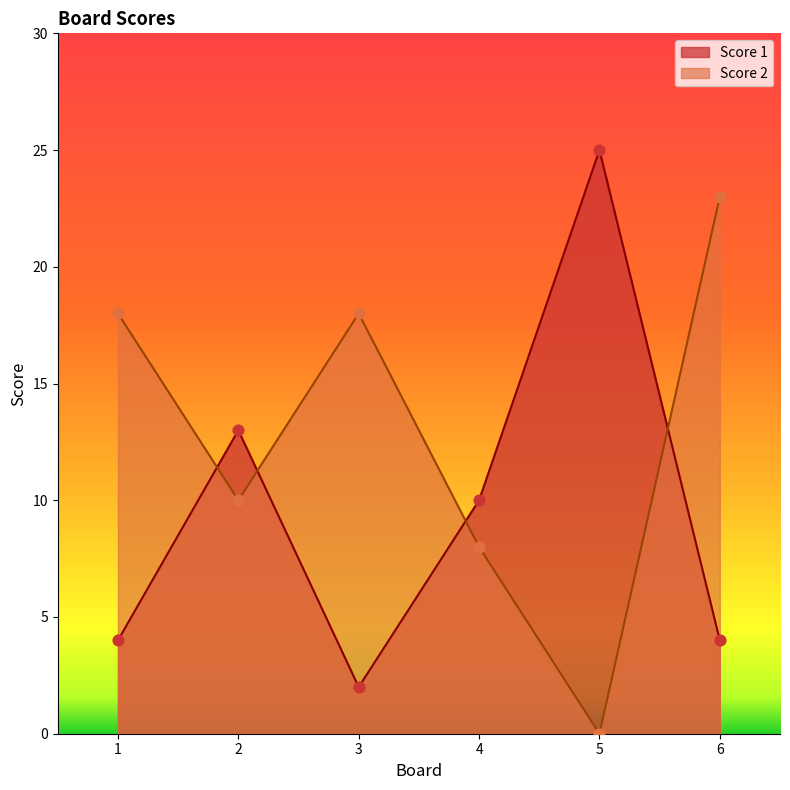

Which series has the widest spread of Y values?

Score 1